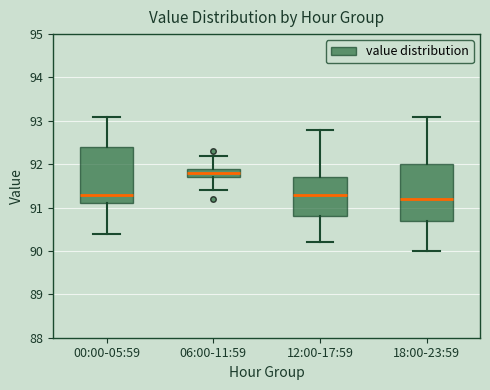

Reading left to right, read every box against the y-axis: the position of its median line, the range the box covers, and the ends of its whiskers. The values are not printed on the chart, so give them approximately, as read against the axis.

00:00-05:59: median 91.3, box 91.1 to 92.4, whiskers 90.4 to 93.1
06:00-11:59: median 91.8, box 91.7 to 91.9, whiskers 91.4 to 92.2
12:00-17:59: median 91.3, box 90.8 to 91.7, whiskers 90.2 to 92.8
18:00-23:59: median 91.2, box 90.7 to 92.0, whiskers 90.0 to 93.1